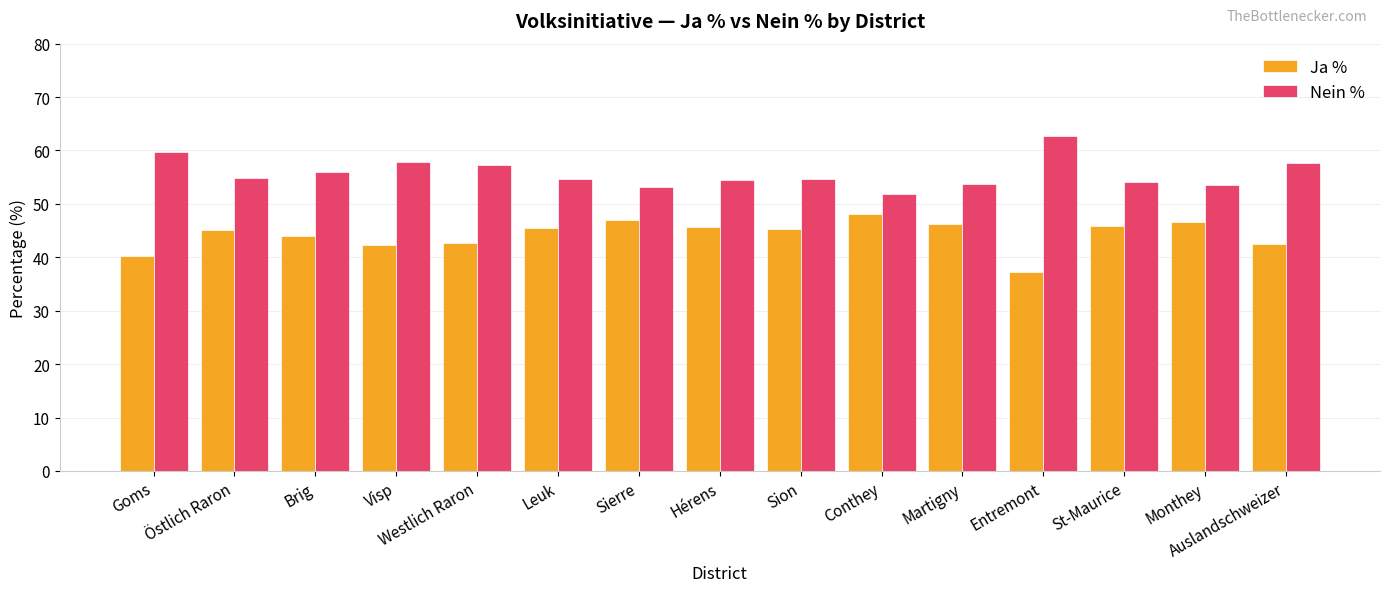

What position from the left is Hérens?

8